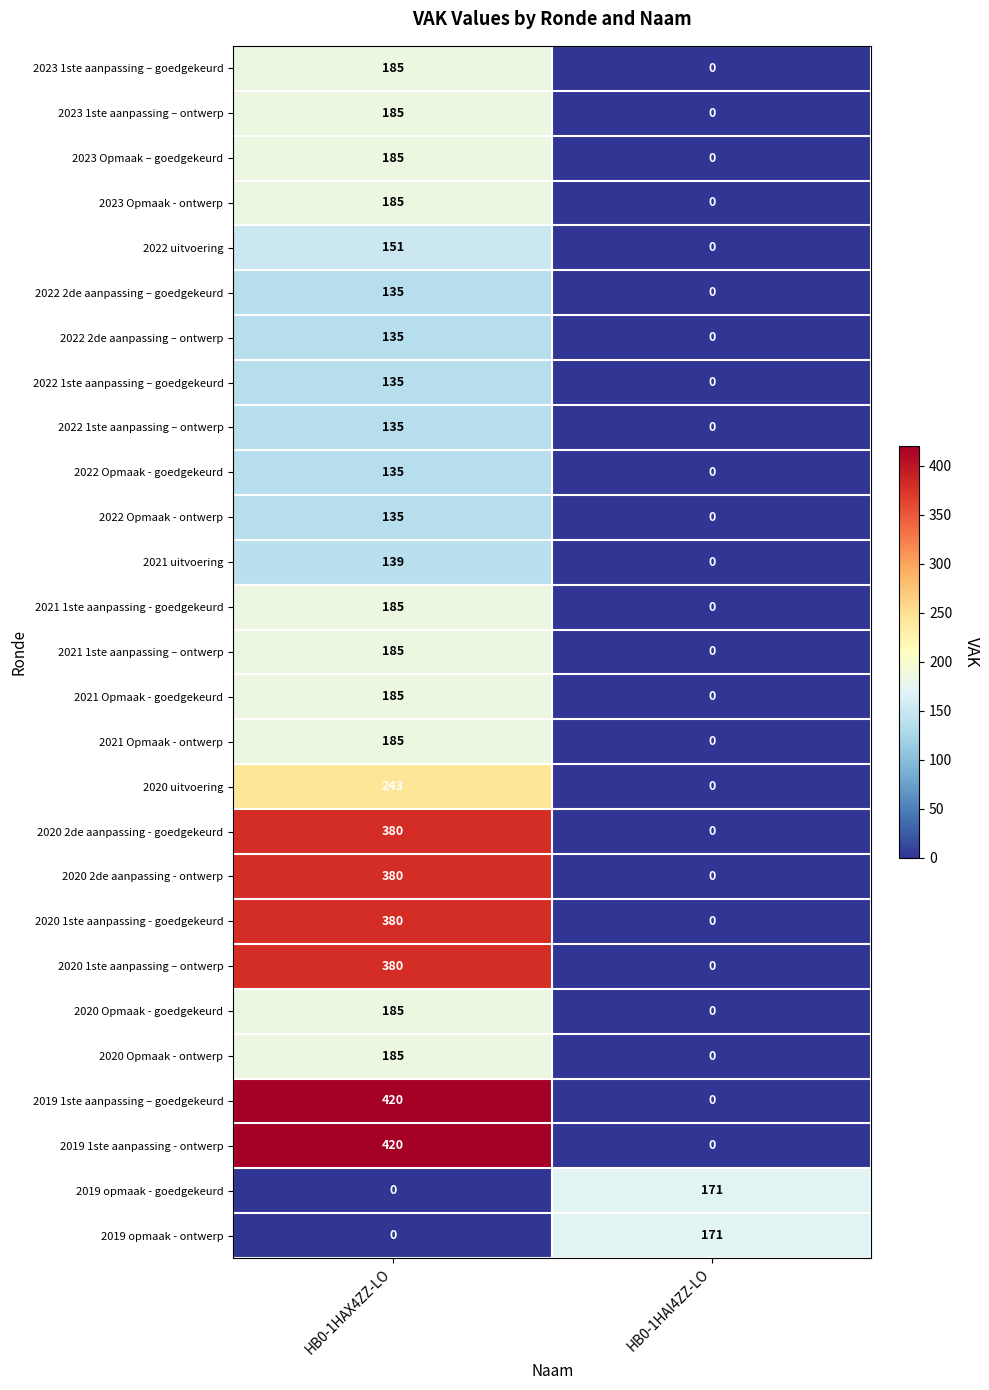

The 2020 1ste aanpassing - goedgekeurd series shows 0 at HB0-1HAI4ZZ-LO. True or false?

True